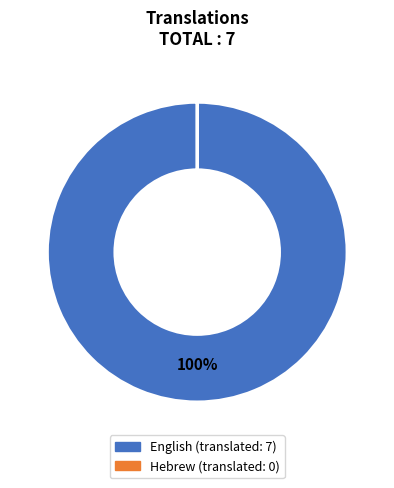

Which slice is the largest?

English